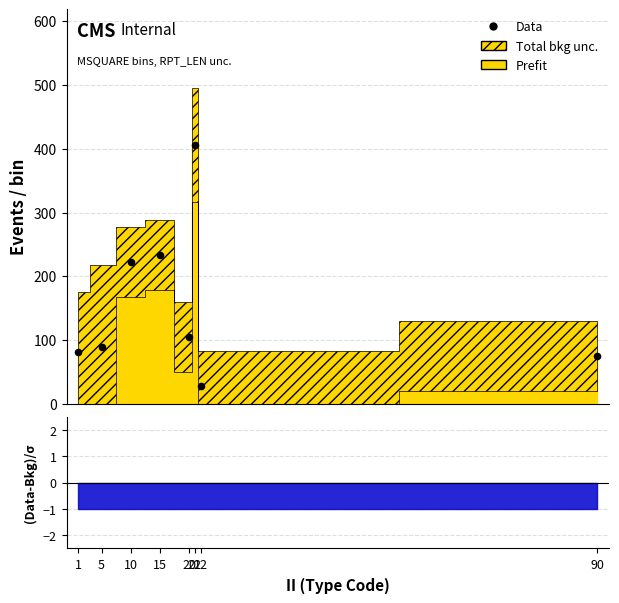

What is the change in value from 10 to 90?

-147